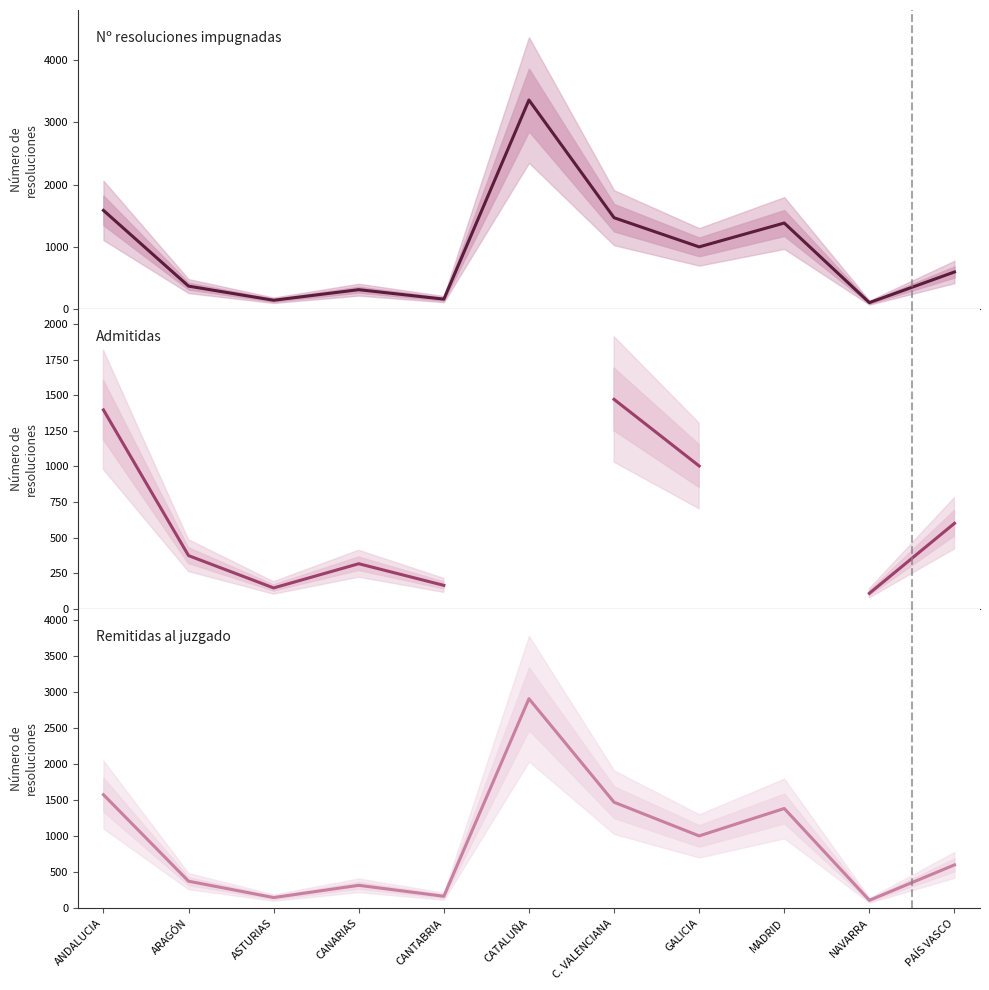

What is the maximum value shown in the chart?

3361.0